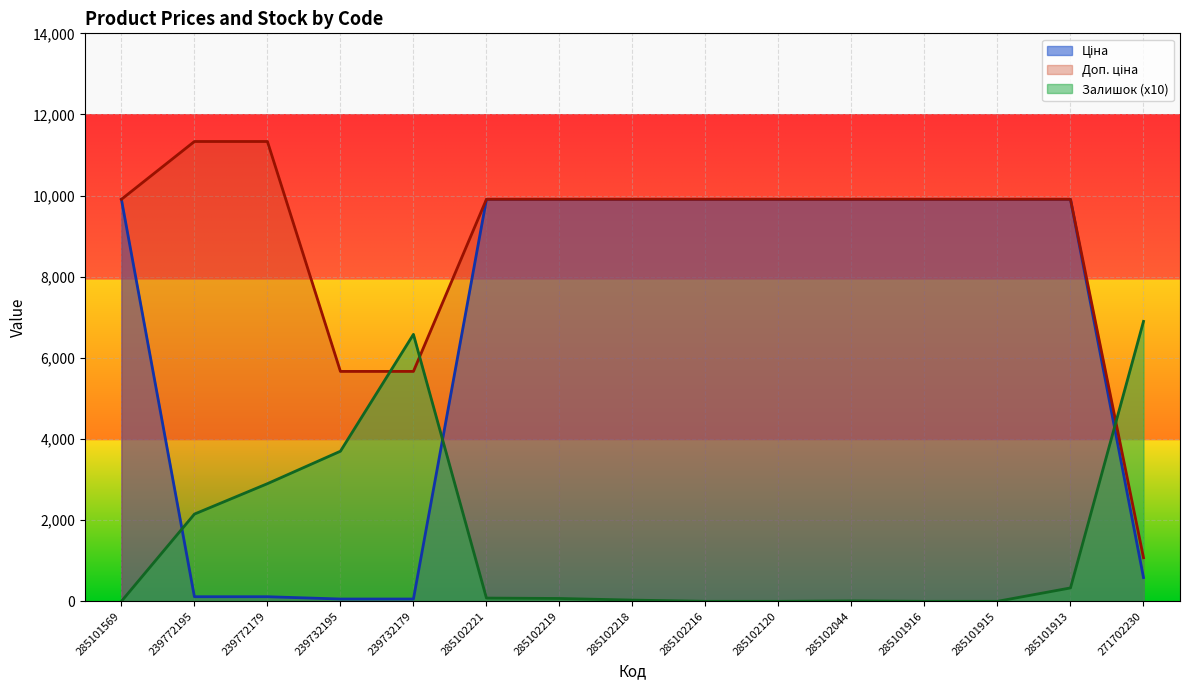

Reading left to right, what are all the values shown in this chart?

Ціна: 285101569=9908.5	239772195=113.3	239772179=113.3	239732195=56.7	239732179=56.7	285102221=9908.5	285102219=9908.5	285102218=9908.5	285102216=9908.5	285102120=9908.5	285102044=9908.5	285101916=9908.5	285101915=9908.5	285101913=9908.5	271702230=586.0
Доп. ціна: 285101569=9908.5	239772195=11334.0	239772179=11334.0	239732195=5667.0	239732179=5667.0	285102221=9908.5	285102219=9908.5	285102218=9908.5	285102216=9908.5	285102120=9908.5	285102044=9908.5	285101916=9908.5	285101915=9908.5	285101913=9908.5	271702230=1074.5
Залишок: 285101569=0.0	239772195=2150.0	239772179=2900.0	239732195=3700.0	239732179=6580.0	285102221=80.0	285102219=70.0	285102218=30.0	285102216=0.0	285102120=0.0	285102044=10.0	285101916=0.0	285101915=0.0	285101913=330.0	271702230=6900.0